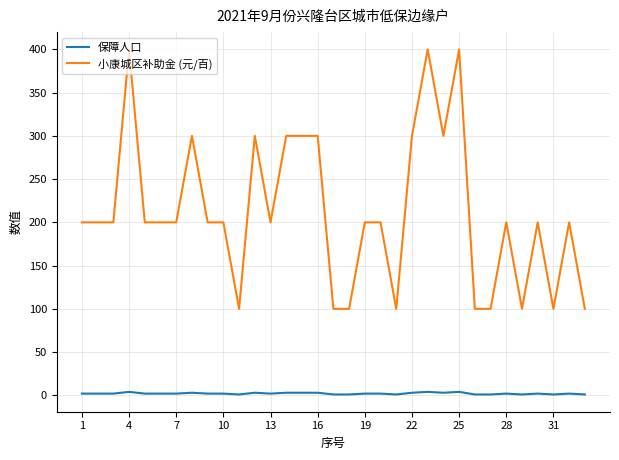

Which series has the widest spread of values?

小康城区补助金 (元/百)